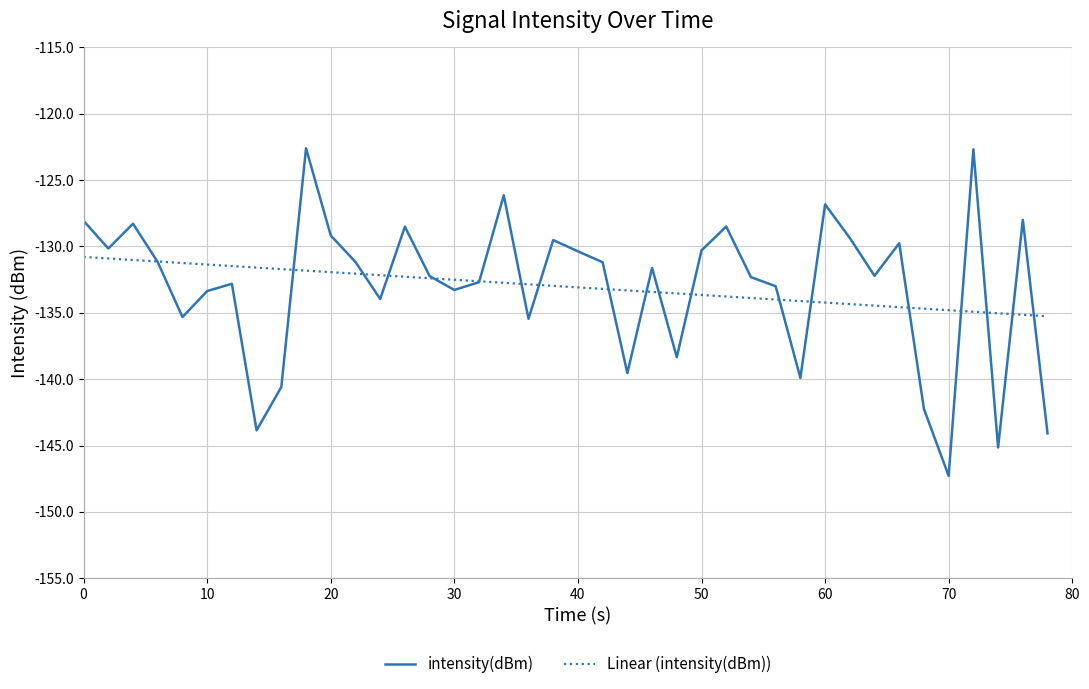

Which series has the largest range (max minus min)?

intensity(dBm)